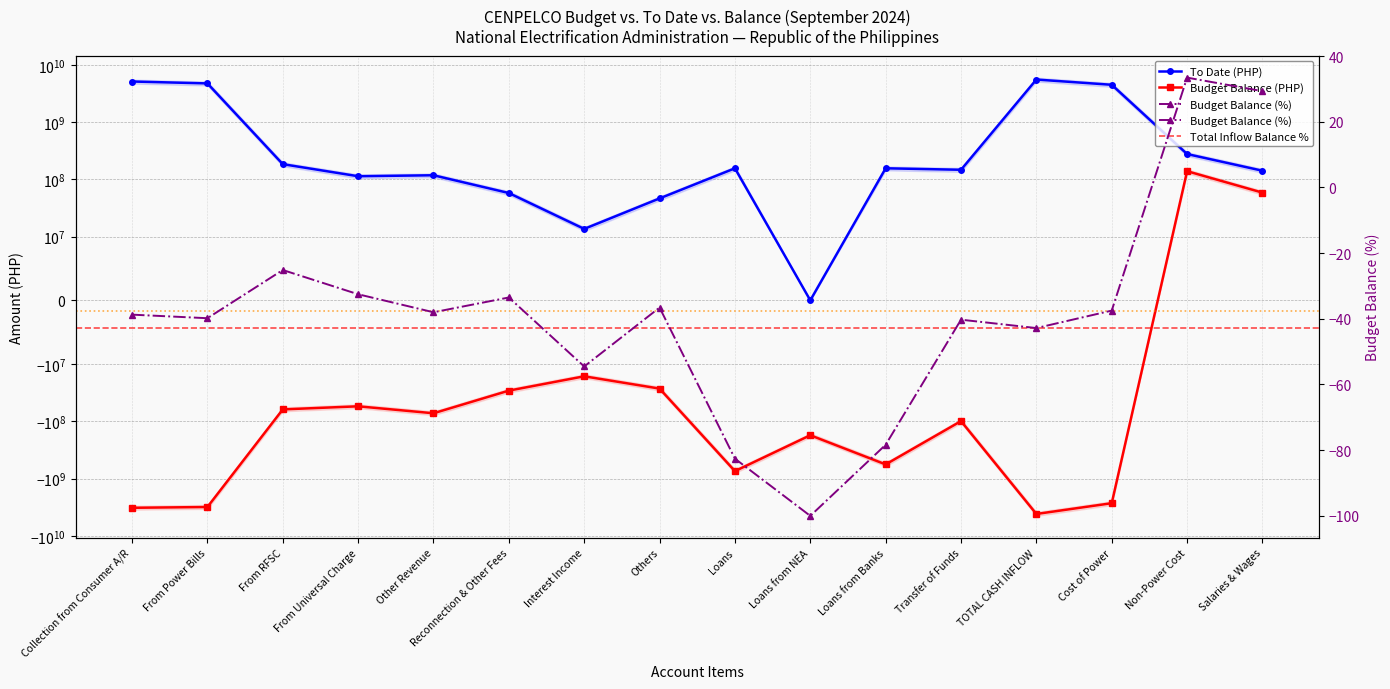

True or false: To Date has a value of 1424027729.1 at From Power Bills.

False